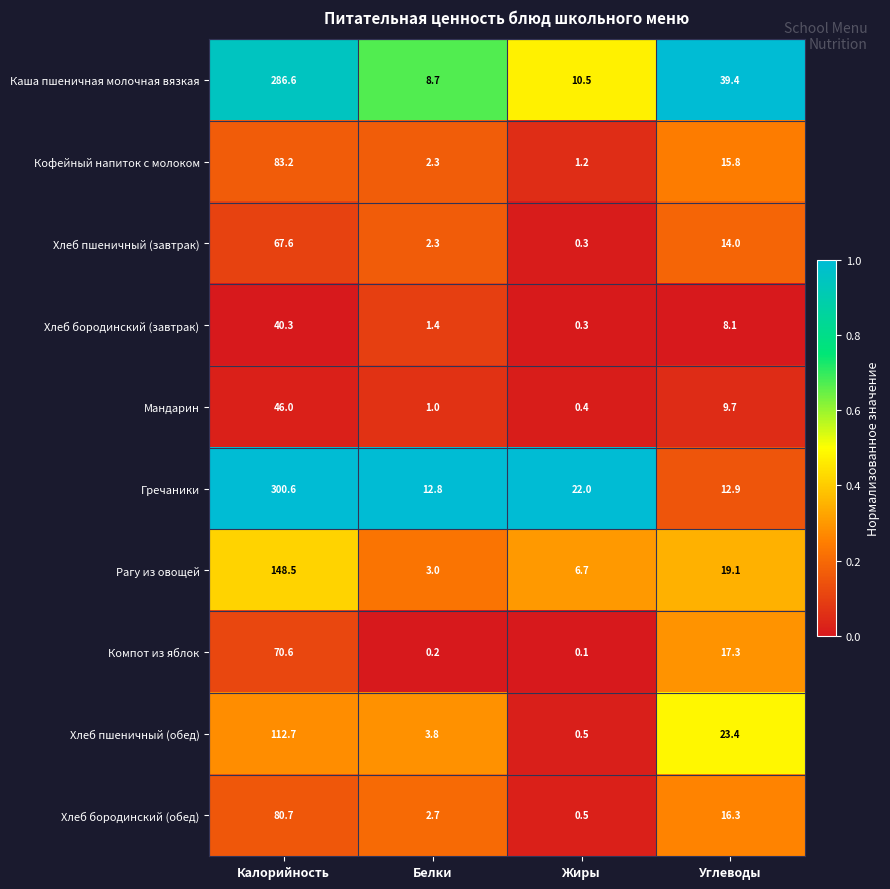

At which category does the chart reach its peak across all series?

Калорийность